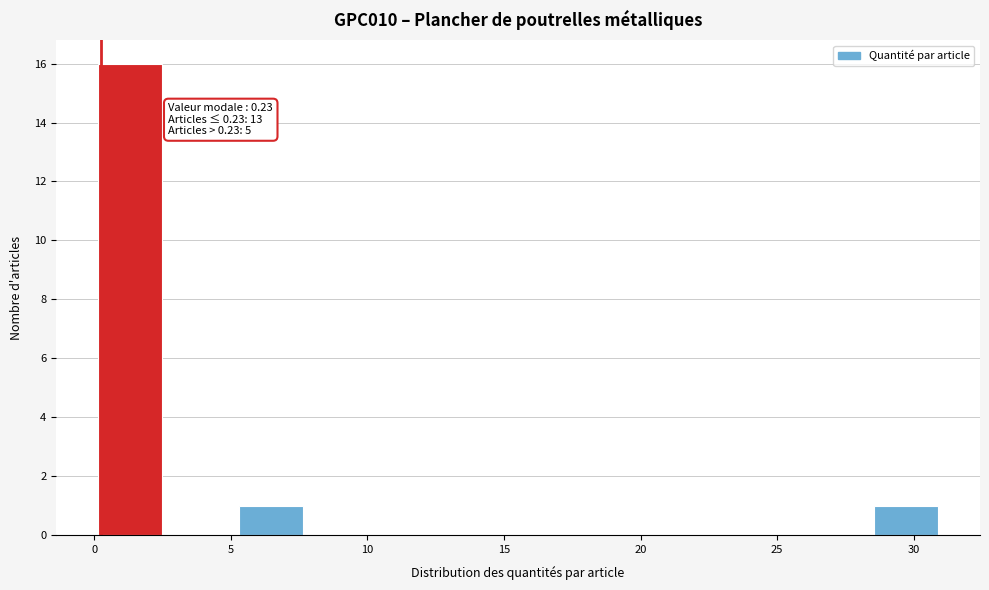

Which range on the x-axis has the tallest bar?

0.0 to 2.5